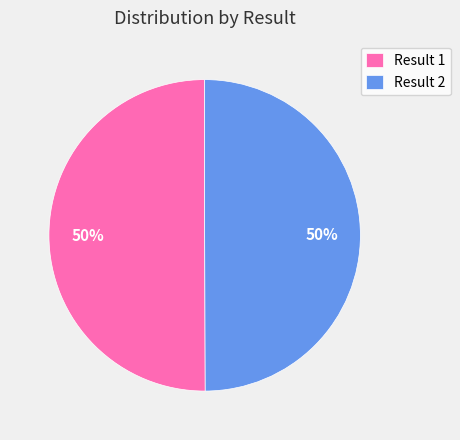

What is the ratio of the value at Result 2 to the value at Result 1?

1.0